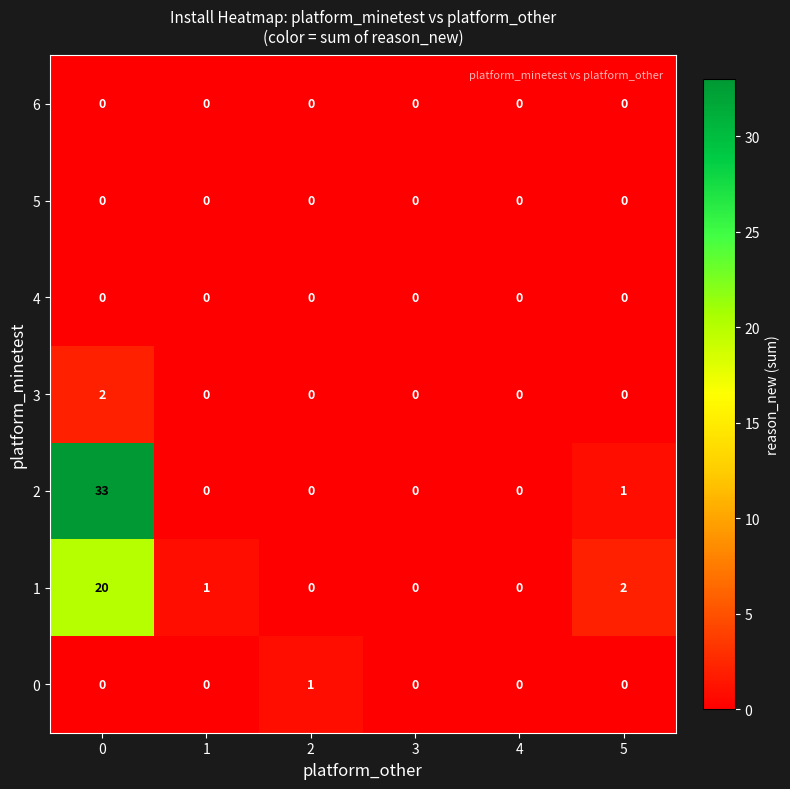

What is the greatest value displayed?

33